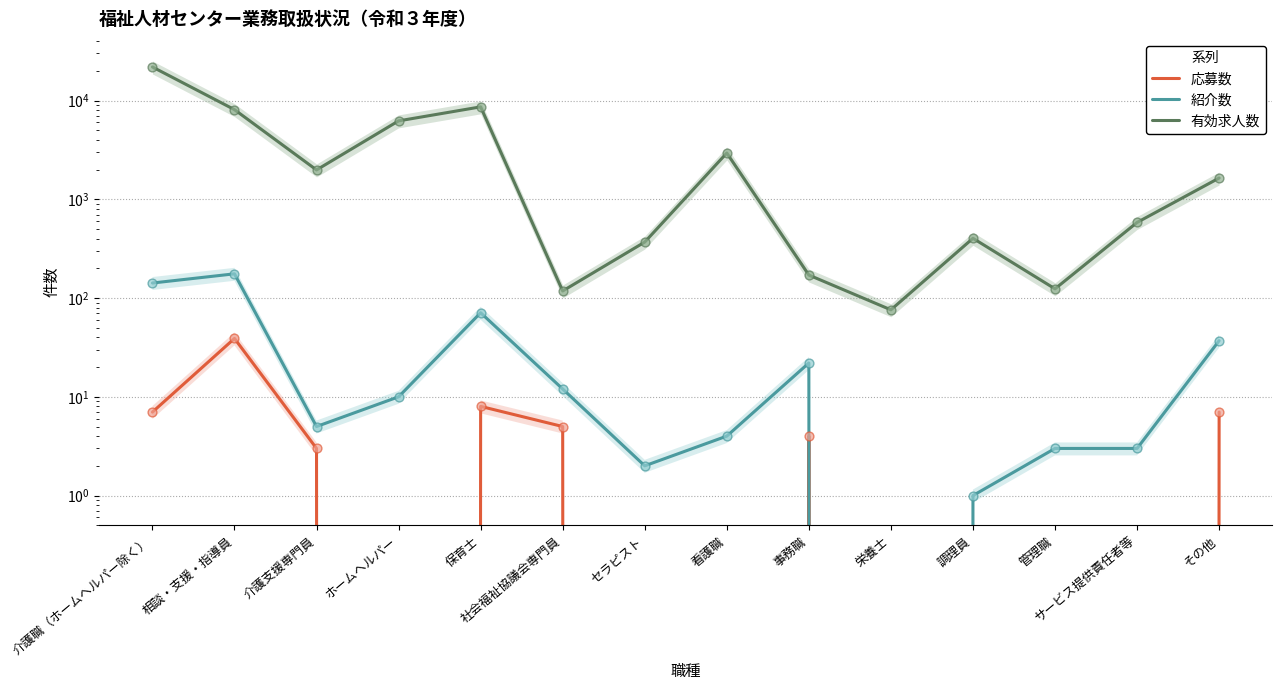

Which series contains the highest Y value?

有効求人数